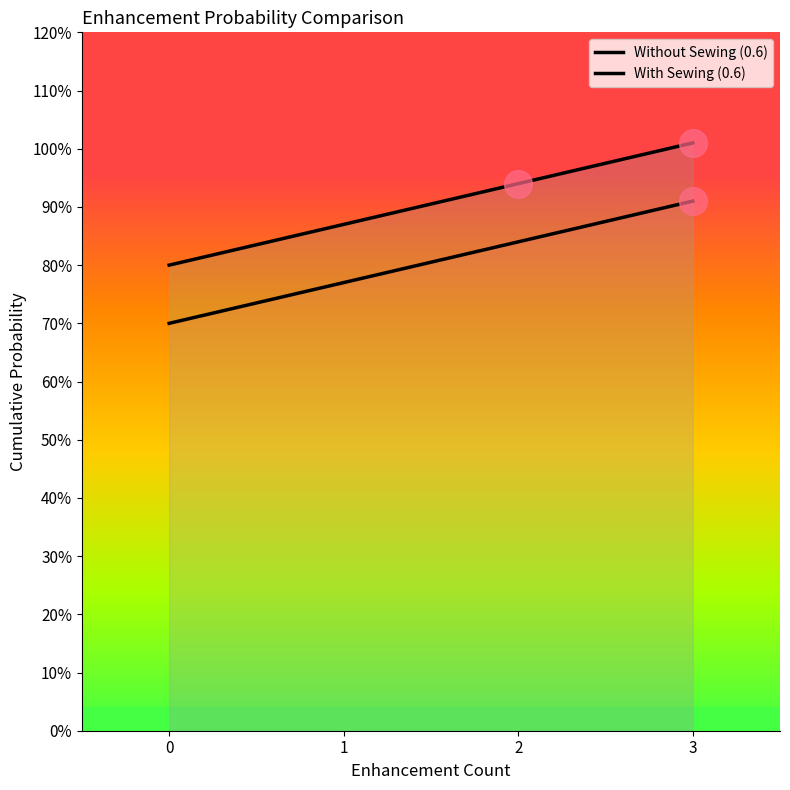

At how many categories does at least one series exceed 0?

4